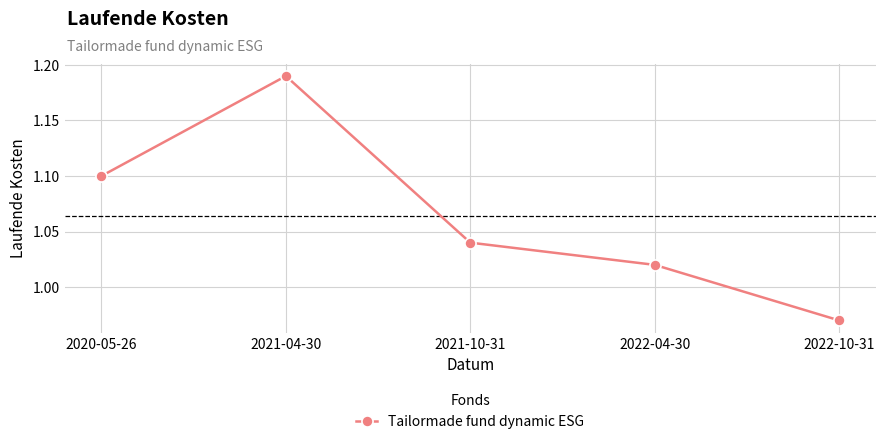

What position from the right is 2022-04-30?

2